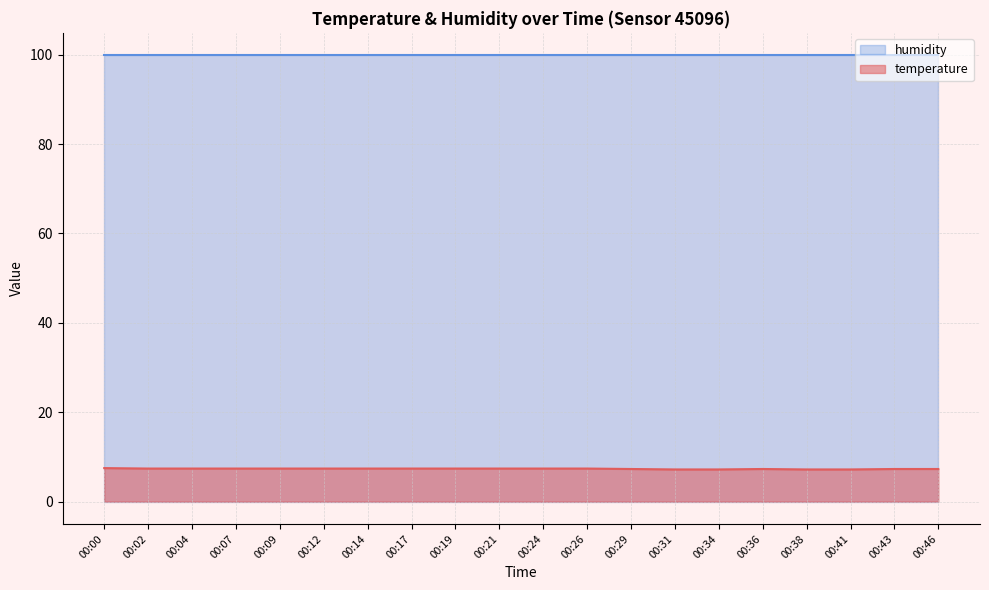

Rank the categories by value from highest to lowest.

00:00, 00:02, 00:04, 00:07, 00:09, 00:12, 00:14, 00:17, 00:19, 00:21, 00:24, 00:26, 00:29, 00:36, 00:43, 00:46, 00:31, 00:34, 00:38, 00:41